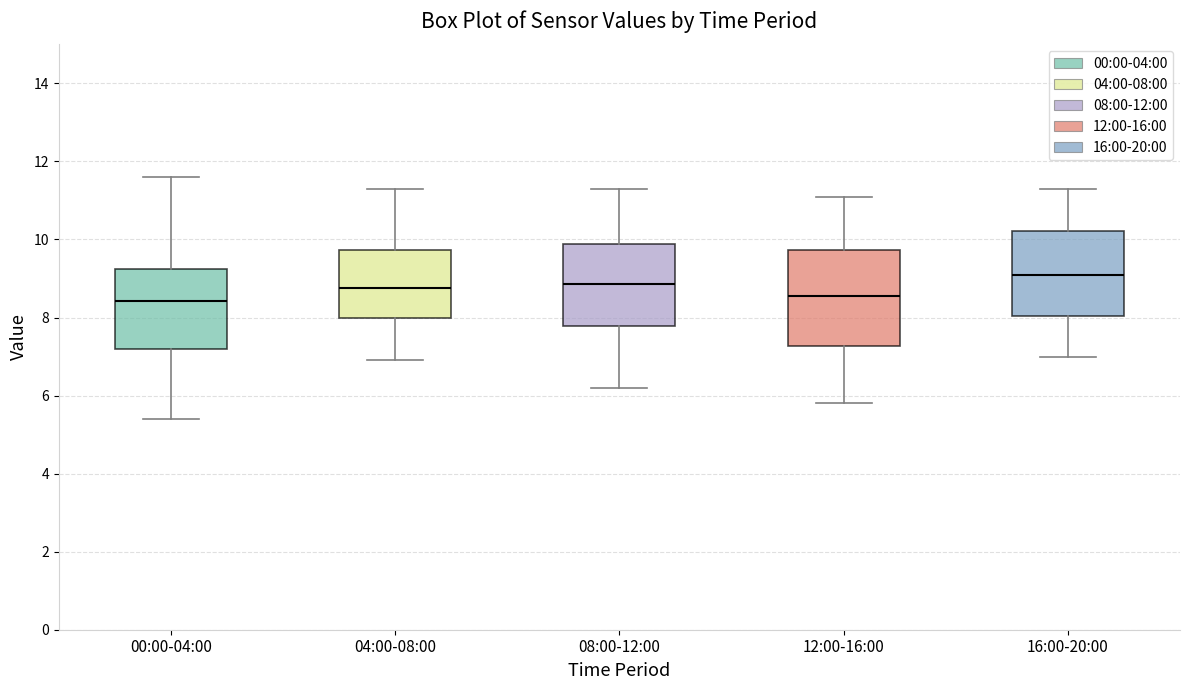

Reading left to right, transcribe this box plot: for each box, give where its median line is, the range the box spans, and where its two whiskers end, as read against the y-axis. The values are not printed on the chart, so give them approximately, as read against the axis.

00:00-04:00: median 8.4, box 7.2 to 9.2, whiskers 5.4 to 11.6
04:00-08:00: median 8.8, box 8.0 to 9.8, whiskers 7.0 to 11.4
08:00-12:00: median 8.8, box 7.8 to 9.8, whiskers 6.2 to 11.4
12:00-16:00: median 8.6, box 7.2 to 9.8, whiskers 5.8 to 11.2
16:00-20:00: median 9.2, box 8.0 to 10.2, whiskers 7.0 to 11.4